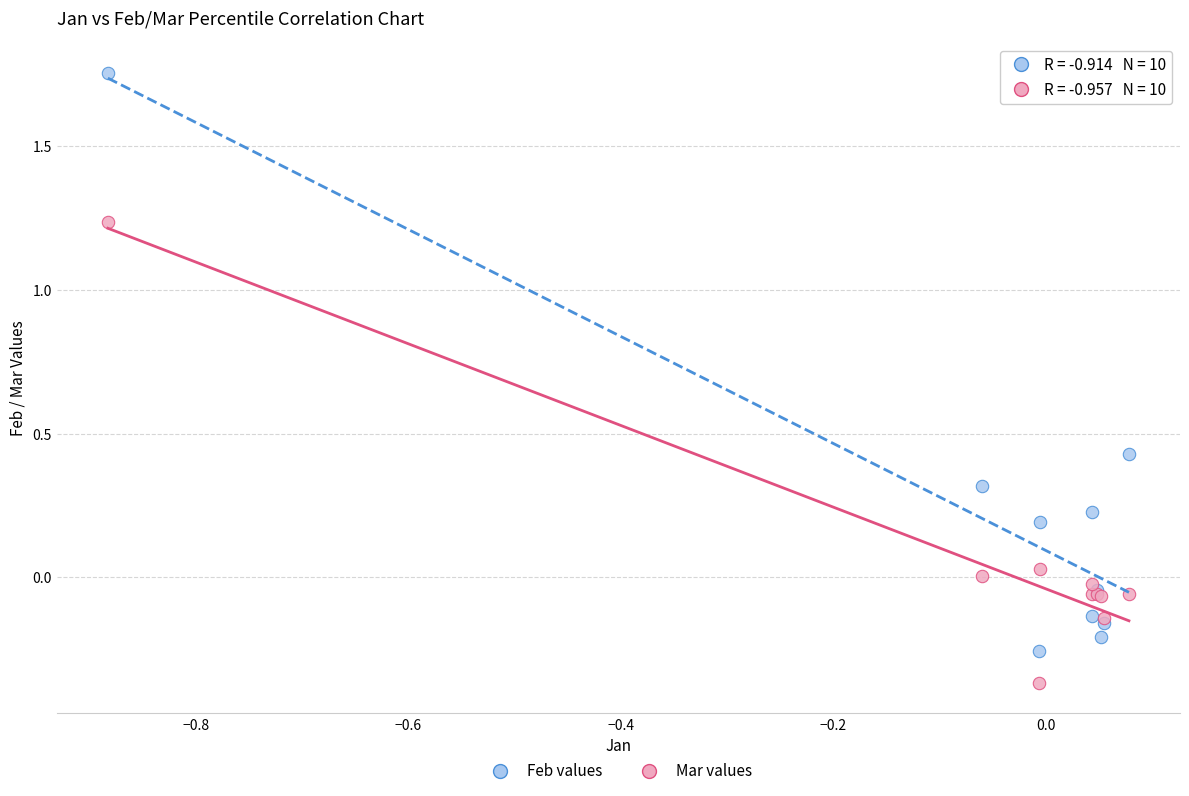

What are all the series names shown in the legend?

Feb values, Mar values